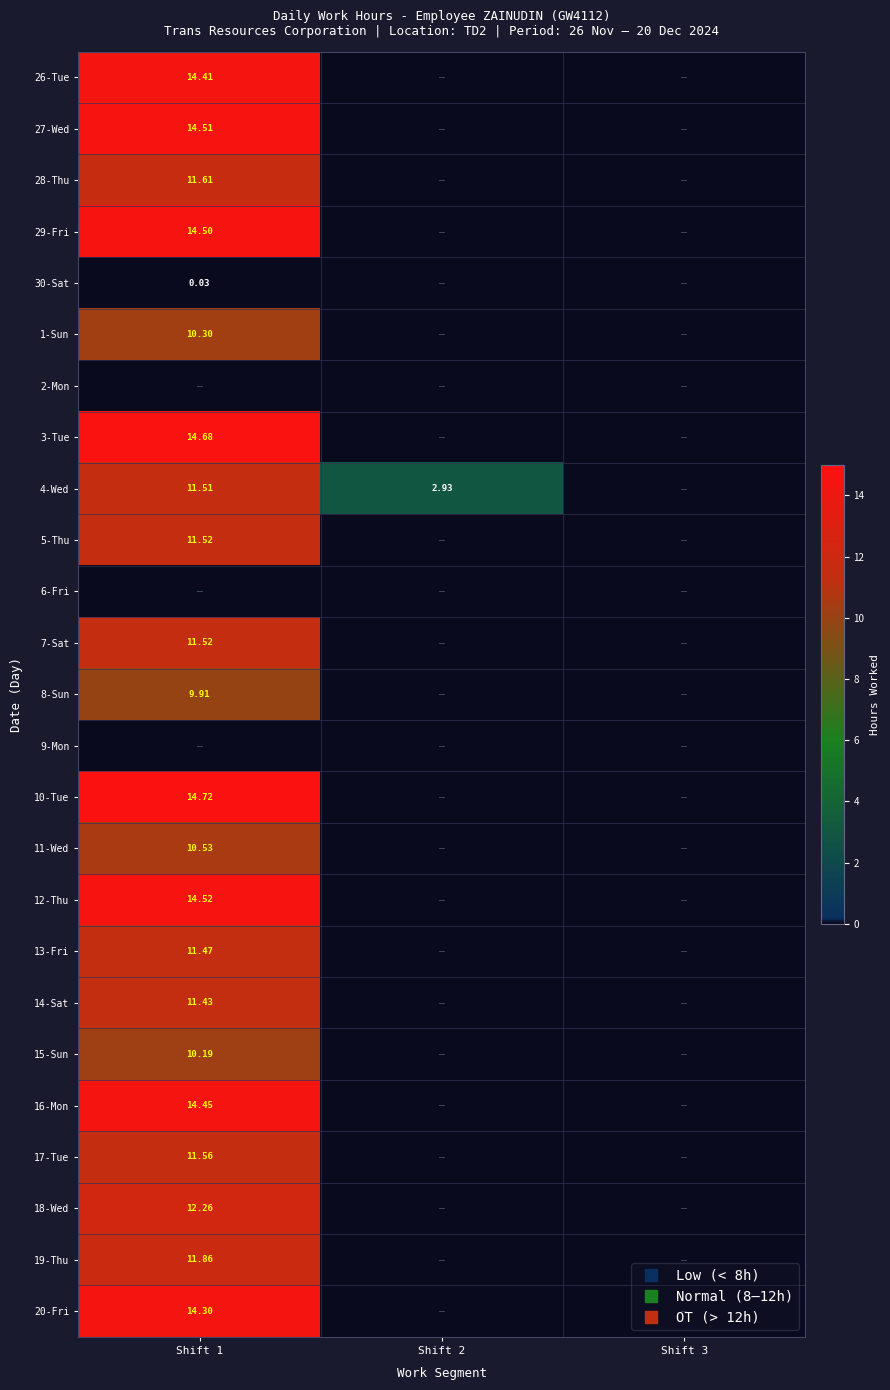

Rank the series by their maximum value, from highest to lowest.

10-Tue, 3-Tue, 12-Thu, 27-Wed, 29-Fri, 16-Mon, 26-Tue, 20-Fri, 18-Wed, 19-Thu, 28-Thu, 17-Tue, 5-Thu, 7-Sat, 4-Wed, 13-Fri, 14-Sat, 11-Wed, 1-Sun, 15-Sun, 8-Sun, 30-Sat, 2-Mon, 6-Fri, 9-Mon